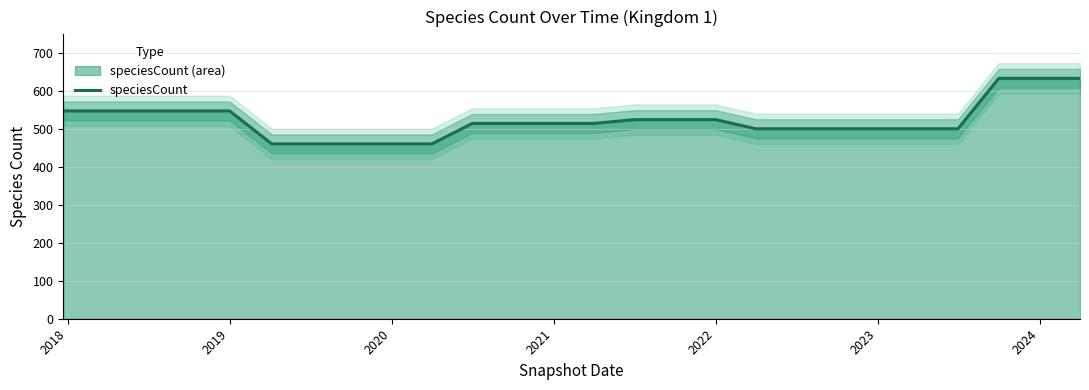

True or false: speciesCount has a value of 501 at 2023.

True